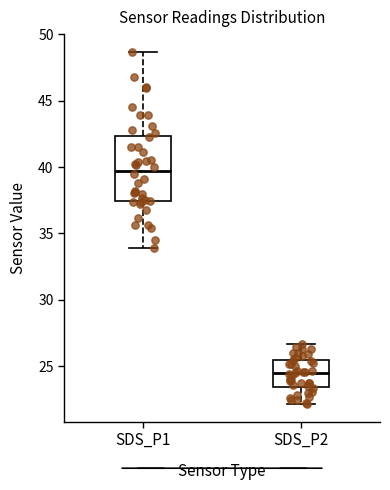

Reading left to right, transcribe this box plot: for each box, give where its median line is, the range the box spans, and where its two whiskers end, as read against the y-axis. The values are not printed on the chart, so give them approximately, as read against the axis.

SDS_P1: median 39.5, box 37.5 to 42.5, whiskers 34.0 to 48.5
SDS_P2: median 24.5, box 23.5 to 25.5, whiskers 22.0 to 26.5